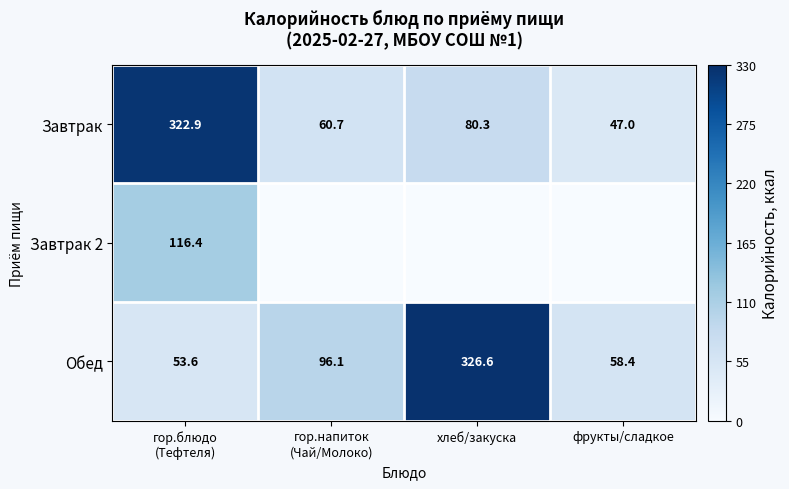

What is the difference between the second highest and second lowest values in the Завтрак series?

19.6